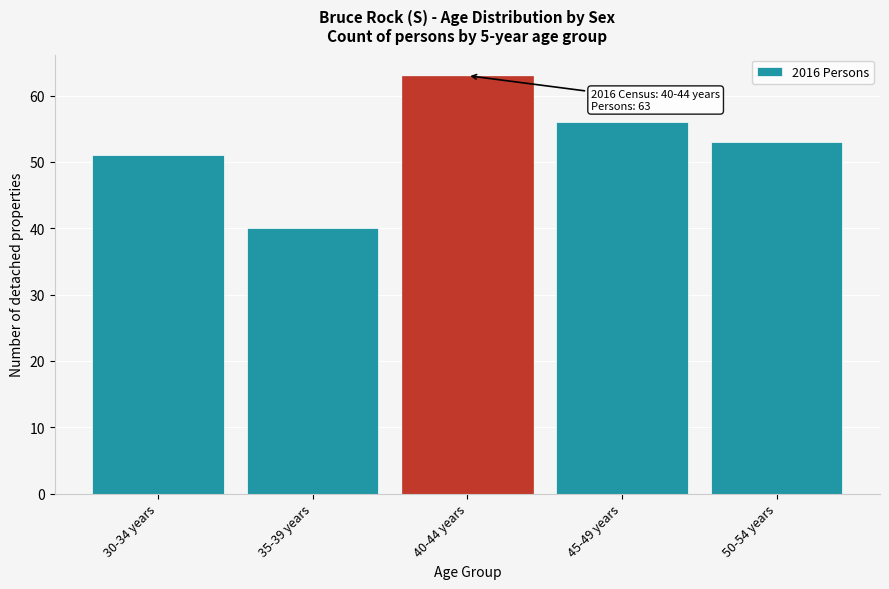

Reading right to left, what are all the values shown in this chart?

50-54 years=53	45-49 years=56	40-44 years=63	35-39 years=40	30-34 years=51